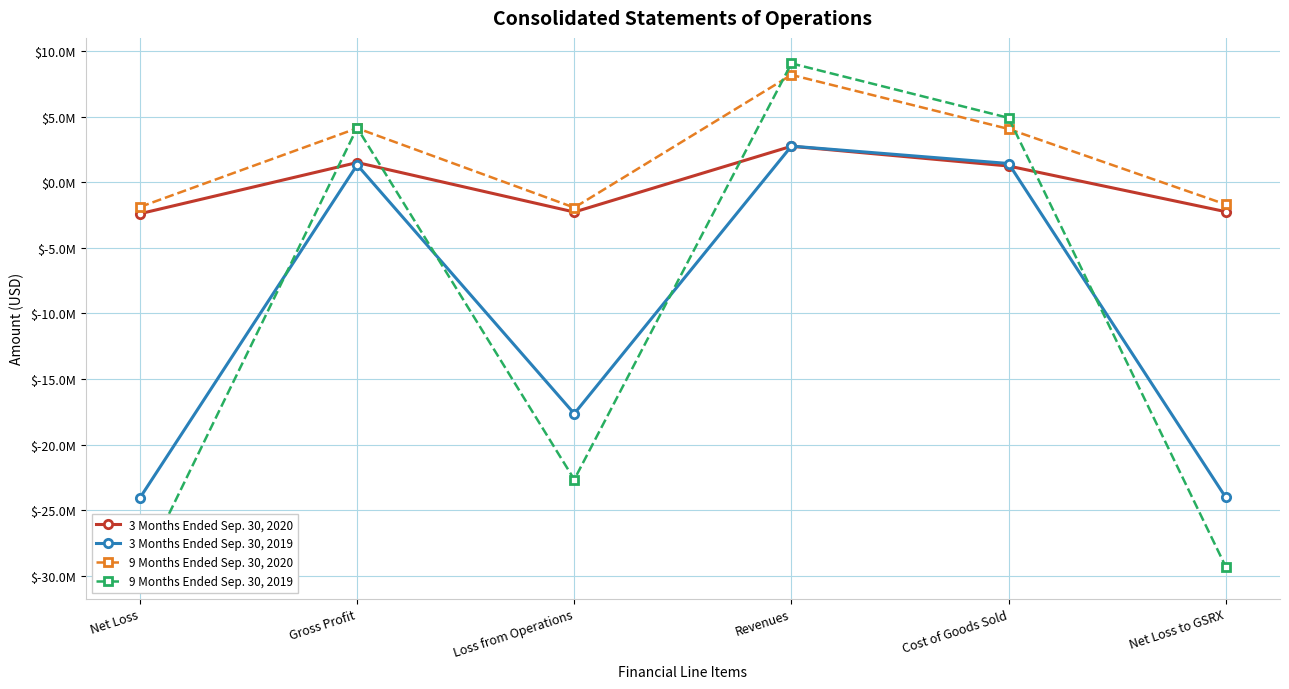

What is the difference between the maximum and minimum values in the 9 Months Ended Sep. 30, 2020 series?

10116601